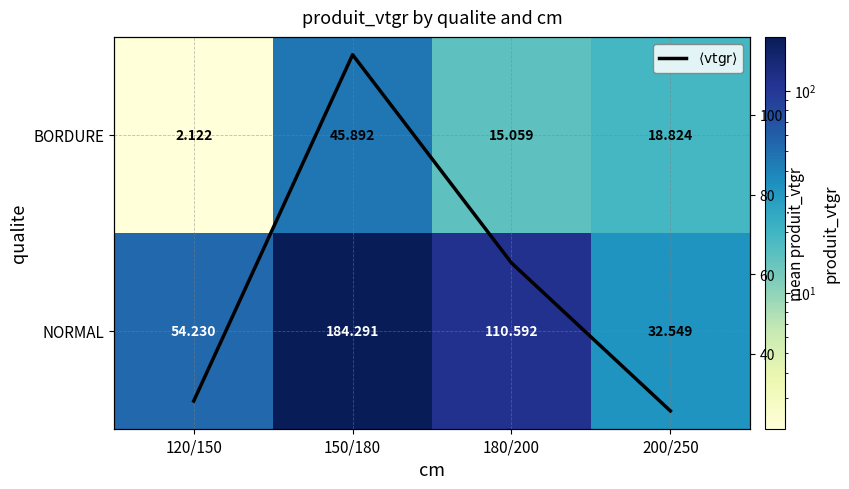

Rank the series by their maximum value, from lowest to highest.

BORDURE, $\langle \mathrm{vtgr} \rangle$, NORMAL